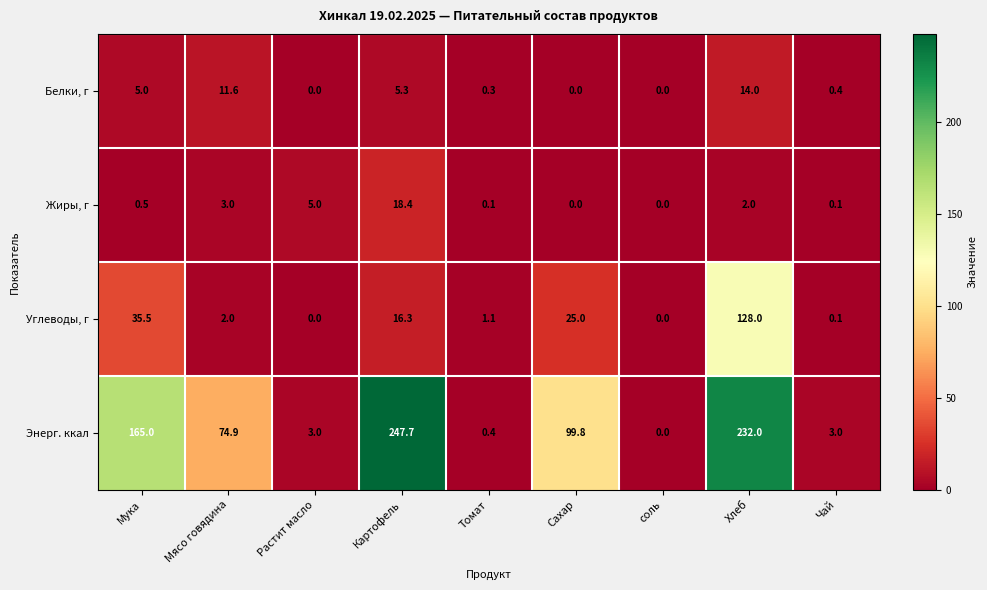

True or false: Энерг. ккал has a value of 99.8 at Сахар.

True